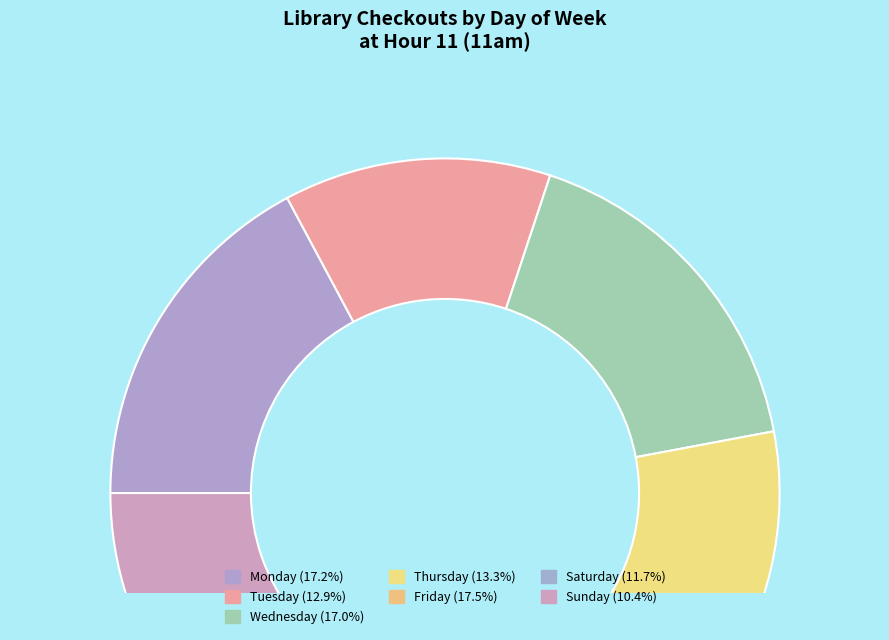

What is the largest slice in the pie chart?

Friday